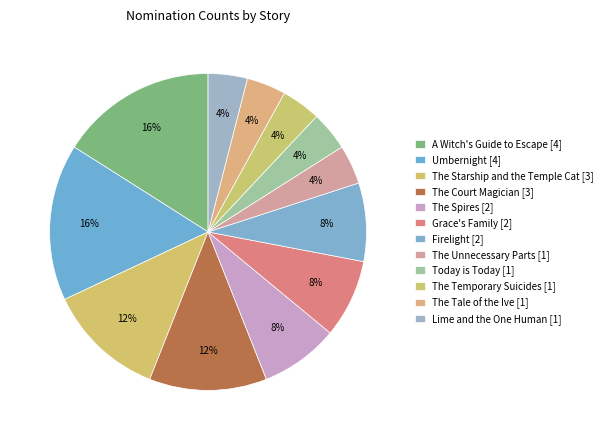

Rank the categories by value from highest to lowest.

A Witch's Guide to Escape, Umbernight, The Starship and the Temple Cat, The Court Magician, The Spires, Grace's Family, Firelight, The Unnecessary Parts, Today is Today, The Temporary Suicides, The Tale of the Ive, Lime and the One Human